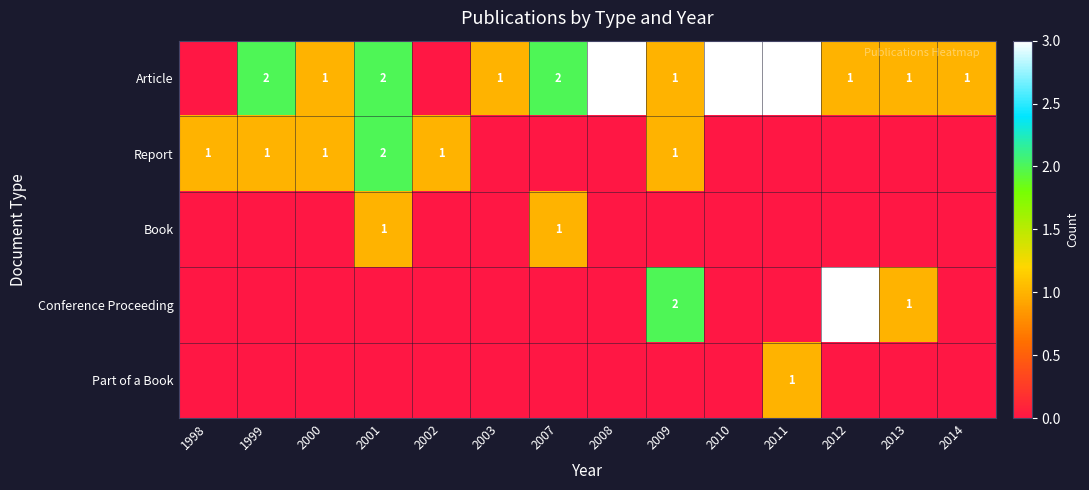

Is it true that Conference Proceeding equals 3 at 2009?

False